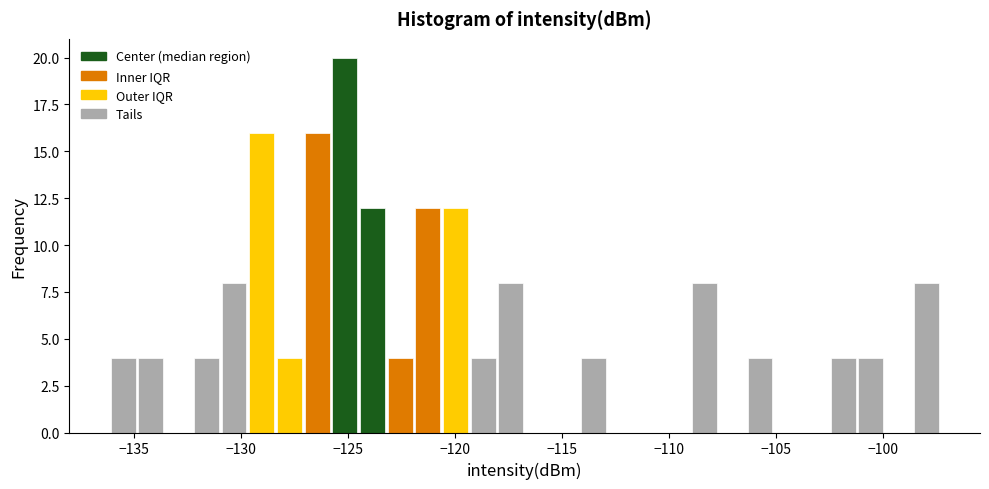

Read against the x-axis, roughly where is the centre of the tallest bar?

-125.0